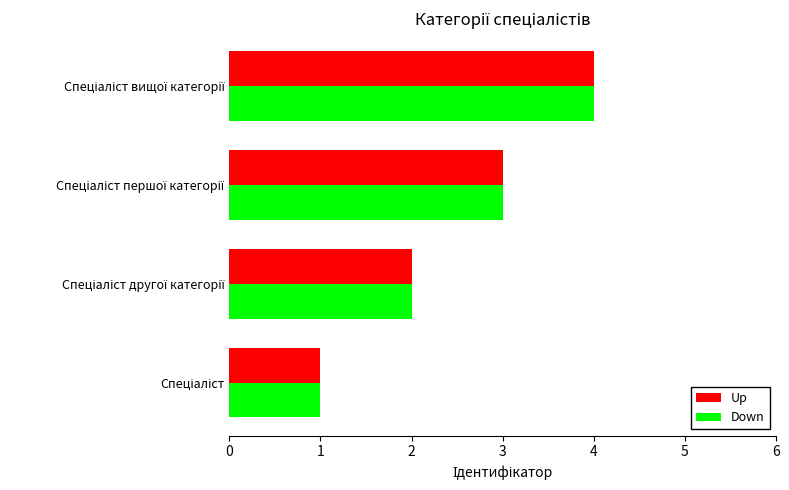

What is the sum of all Down values?

10